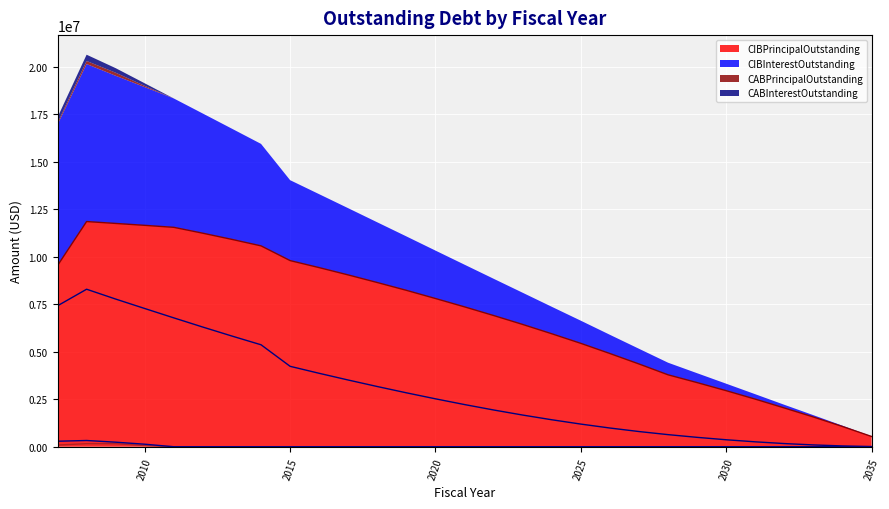

At which category does CIBPrincipalOutstanding reach its first local peak?

2008